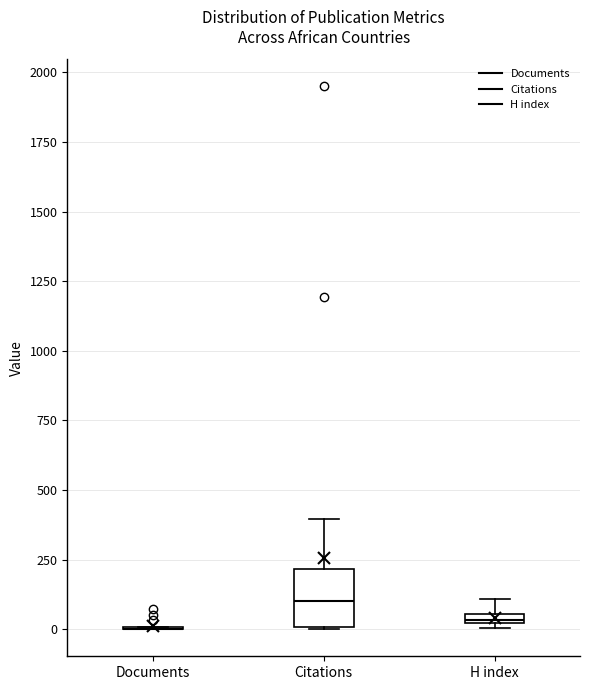

Where is the upper edge of the box for Citations on the y-axis? The values are not printed on the chart, so give them approximately, as read against the axis.

200